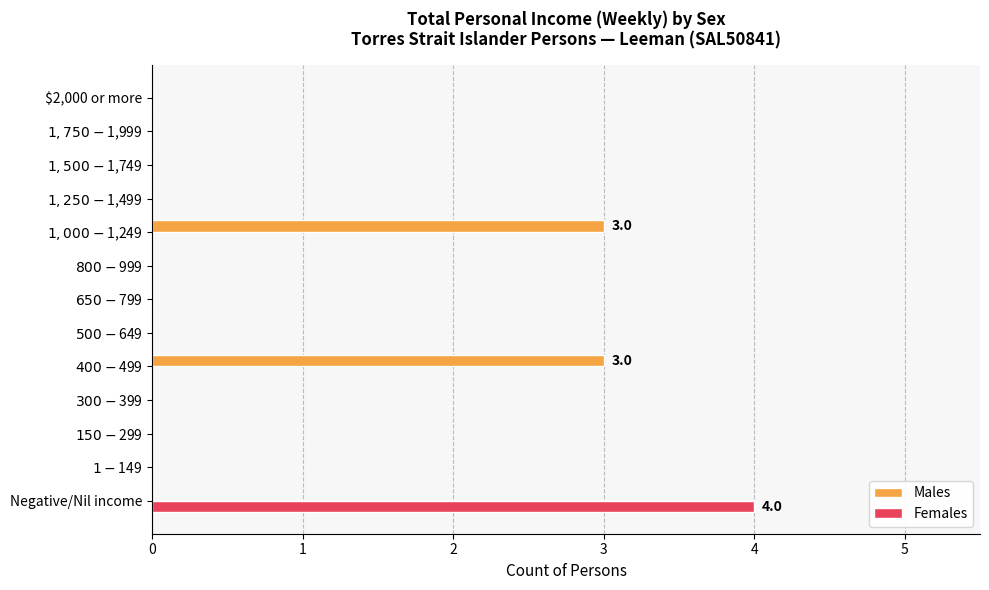

How many series are shown in this chart?

2